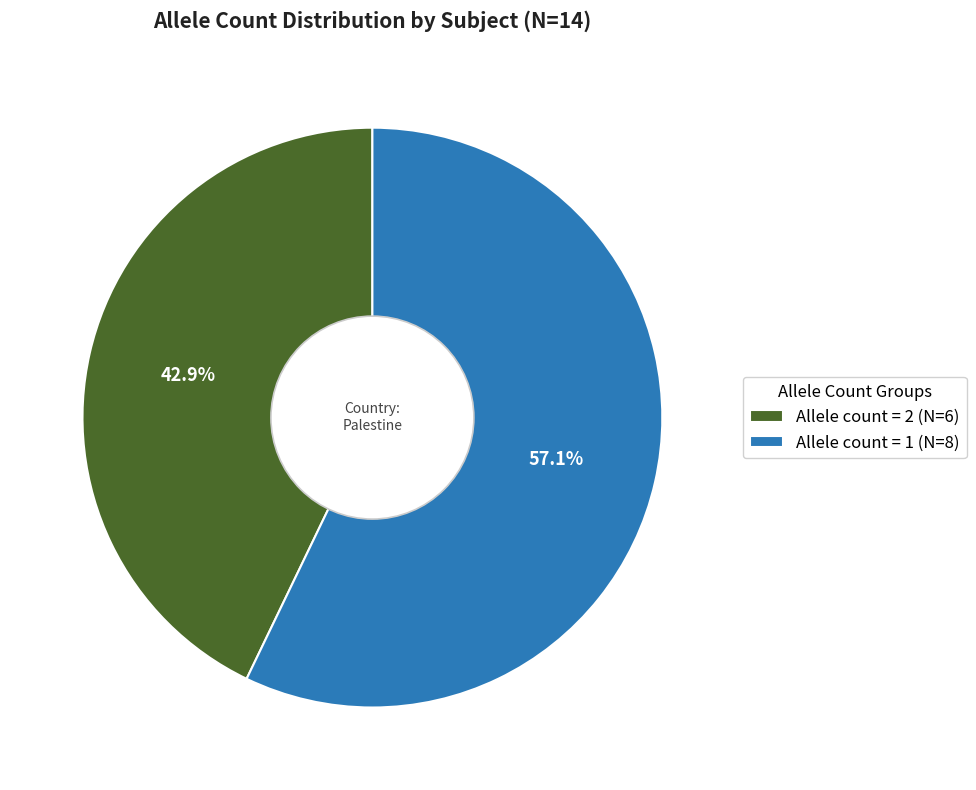

Rank the categories by value from lowest to highest.

Allele count = 2 (N=6), Allele count = 1 (N=8)